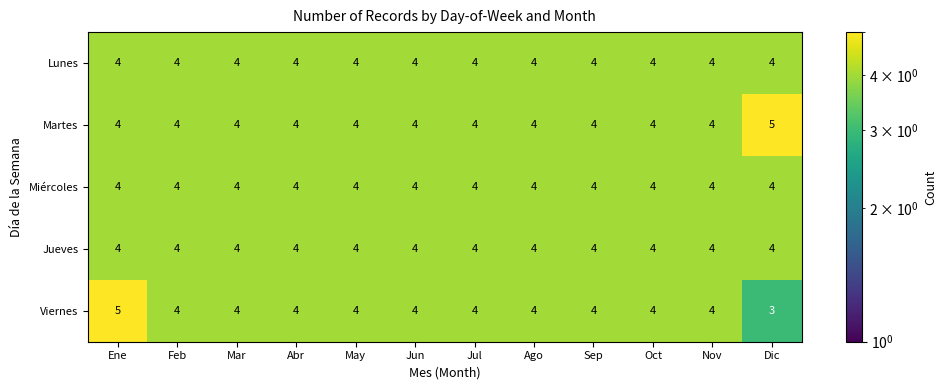

What is the sum of the Lunes values at Jun and Ago?

8